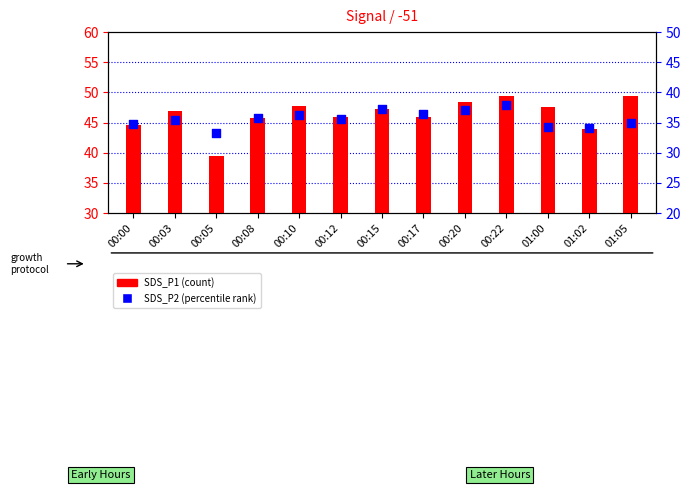

At how many categories does at least one series exceed 36?

13